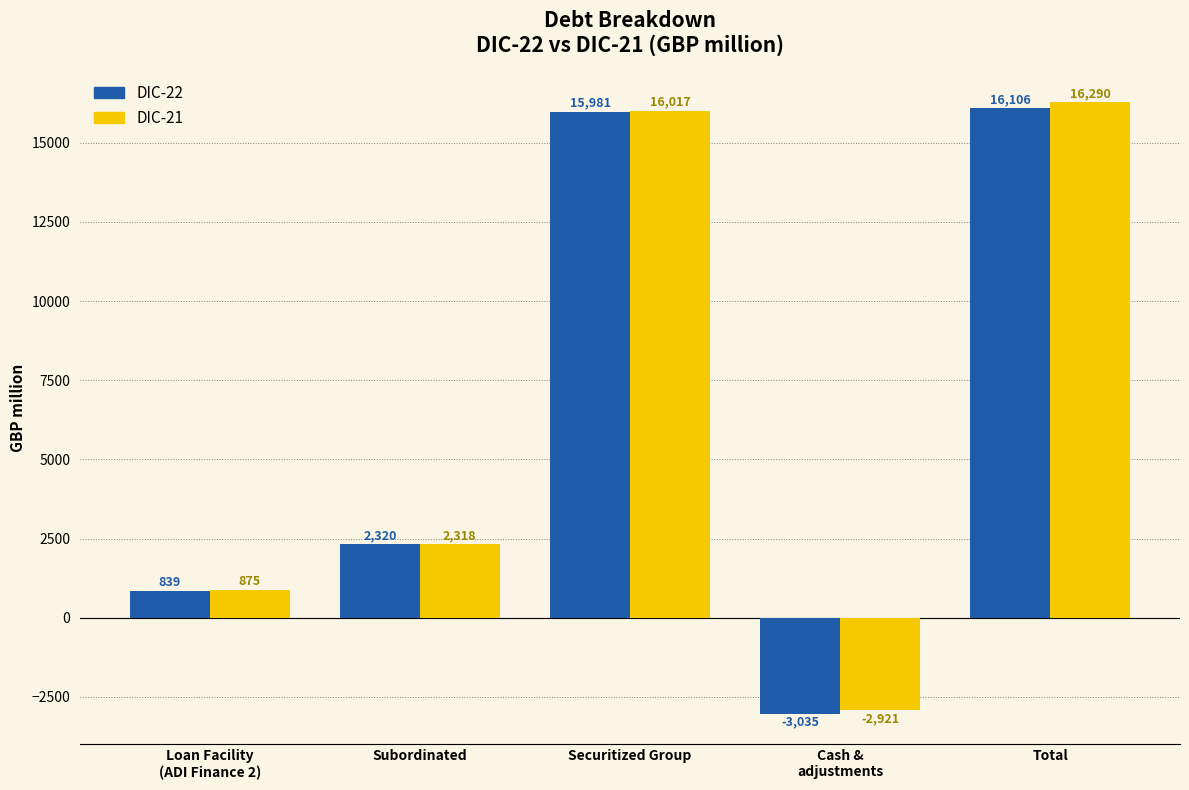

The DIC-21 series shows 16017 at Securitized Group. True or false?

True